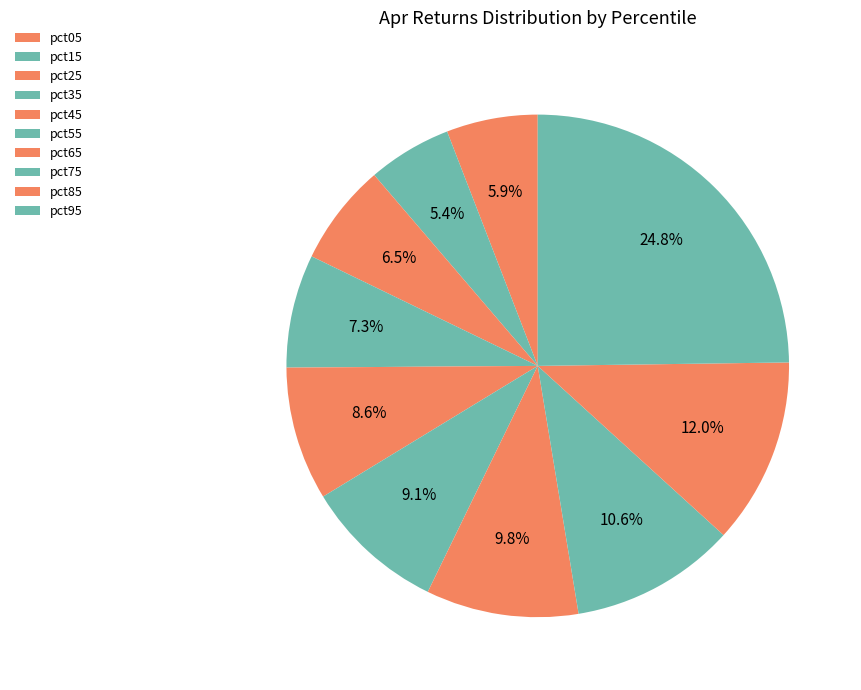

The pct45 slice represents 9% of the pie. True or false?

True